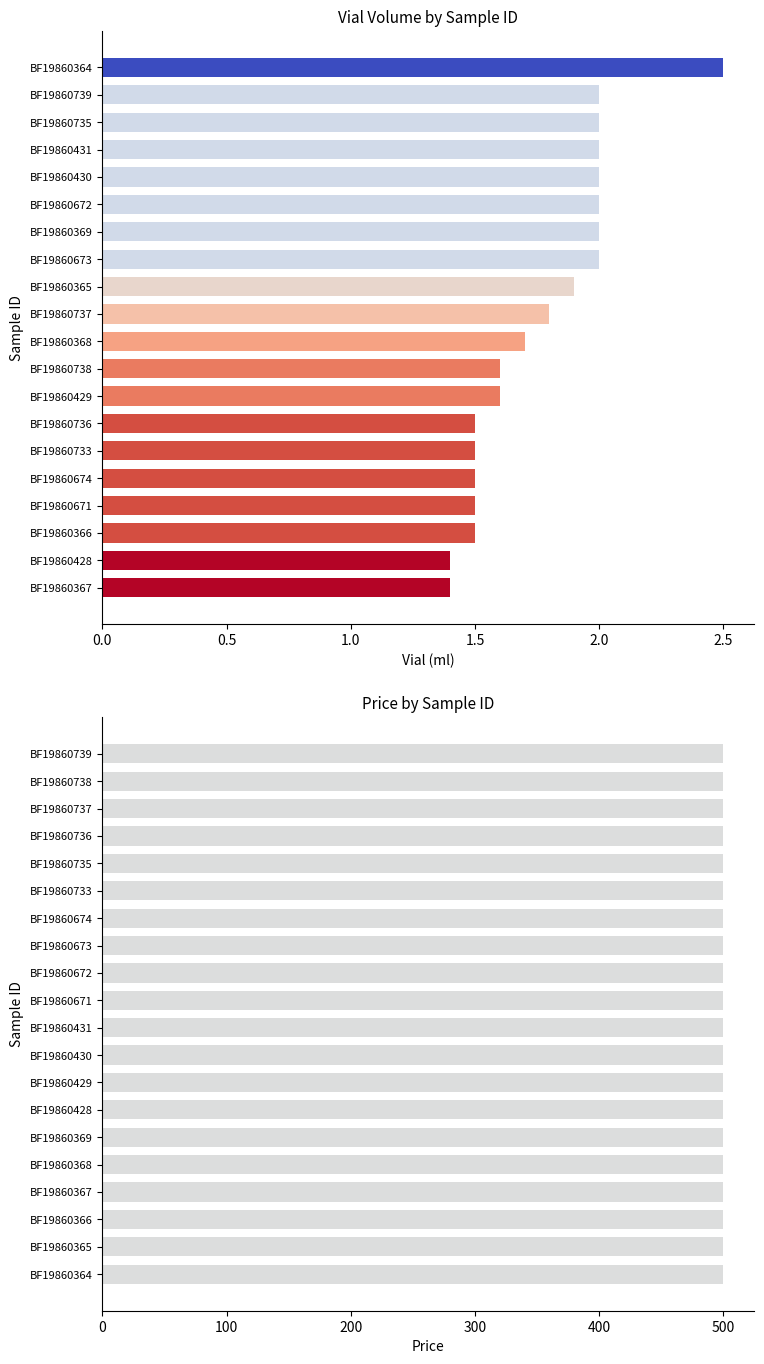

How many bars are there in total?

40